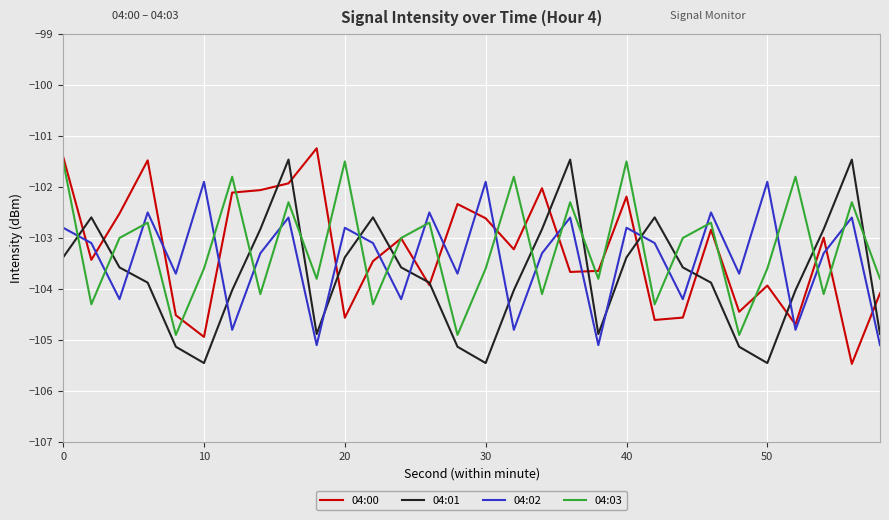

Which series has the largest range (max minus min)?

04:00